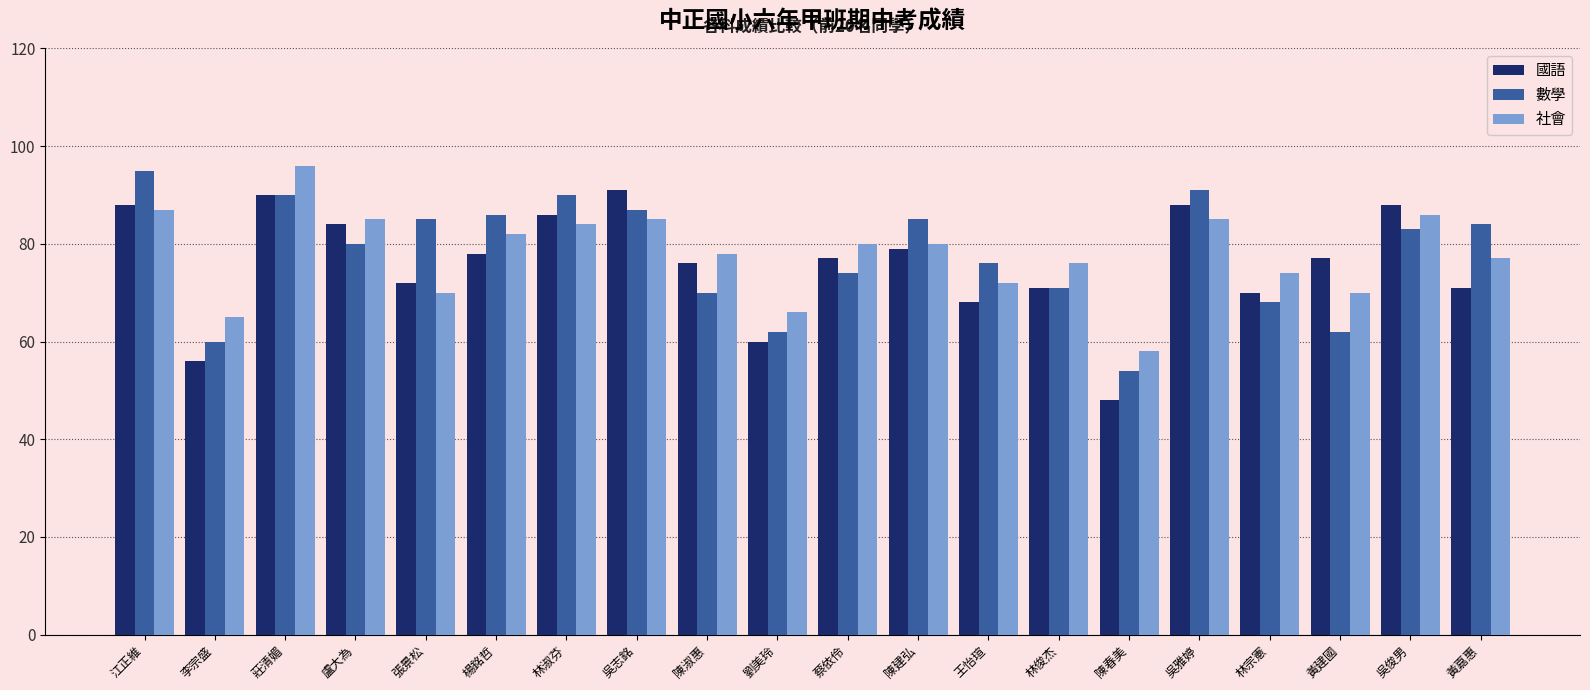

Reading left to right, transcribe all the data shown in this chart.

國語: 江正維=88	李宗盛=56	莊清媚=90	盧大為=84	張景松=72	楊銘哲=78	林淑芬=86	吳志銘=91	陳淑惠=76	劉美玲=60	蔡依伶=77	陳建弘=79	王怡瑄=68	林俊杰=71	陳春美=48	吳雅婷=88	林宗憲=70	黃建國=77	吳俊男=88	黃嘉惠=71
數學: 江正維=95	李宗盛=60	莊清媚=90	盧大為=80	張景松=85	楊銘哲=86	林淑芬=90	吳志銘=87	陳淑惠=70	劉美玲=62	蔡依伶=74	陳建弘=85	王怡瑄=76	林俊杰=71	陳春美=54	吳雅婷=91	林宗憲=68	黃建國=62	吳俊男=83	黃嘉惠=84
社會: 江正維=87	李宗盛=65	莊清媚=96	盧大為=85	張景松=70	楊銘哲=82	林淑芬=84	吳志銘=85	陳淑惠=78	劉美玲=66	蔡依伶=80	陳建弘=80	王怡瑄=72	林俊杰=76	陳春美=58	吳雅婷=85	林宗憲=74	黃建國=70	吳俊男=86	黃嘉惠=77